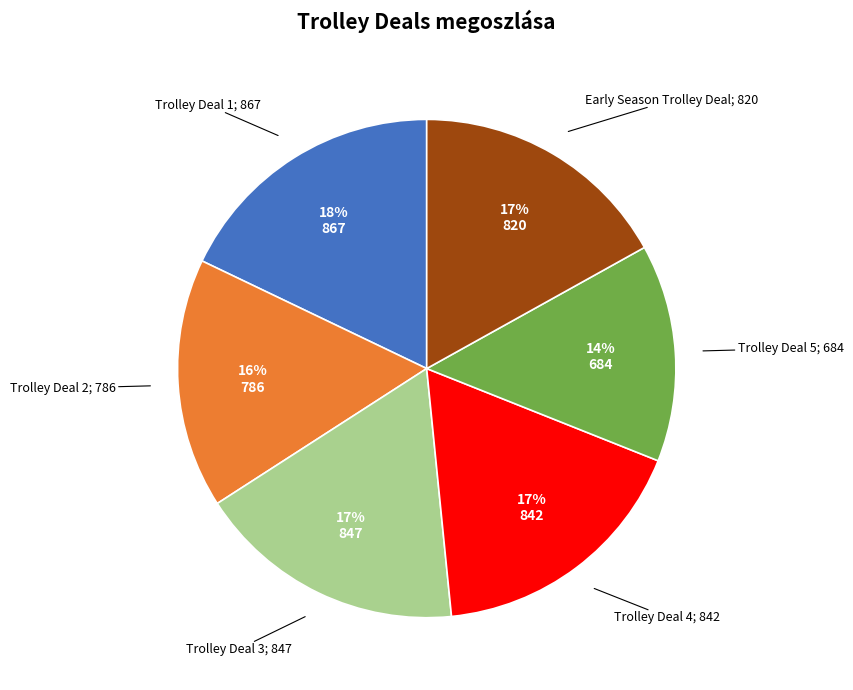

To the nearest percent, what is the difference between the largest and smallest slice percentages?

4%